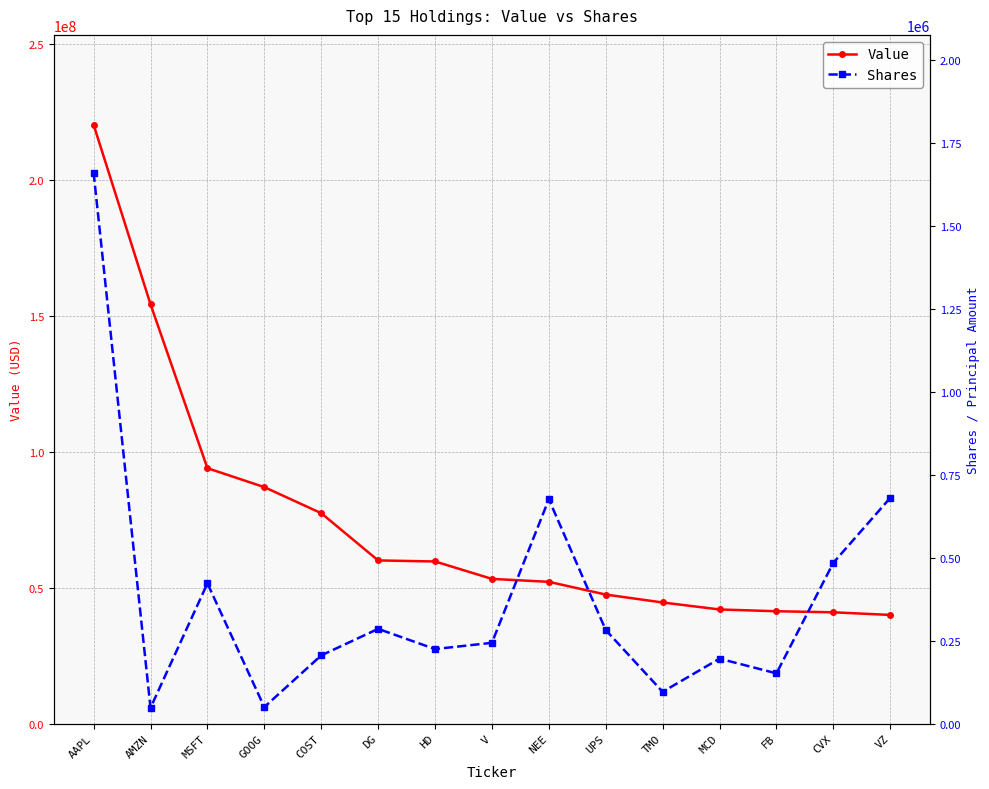

Which series has the largest total across all categories?

Value